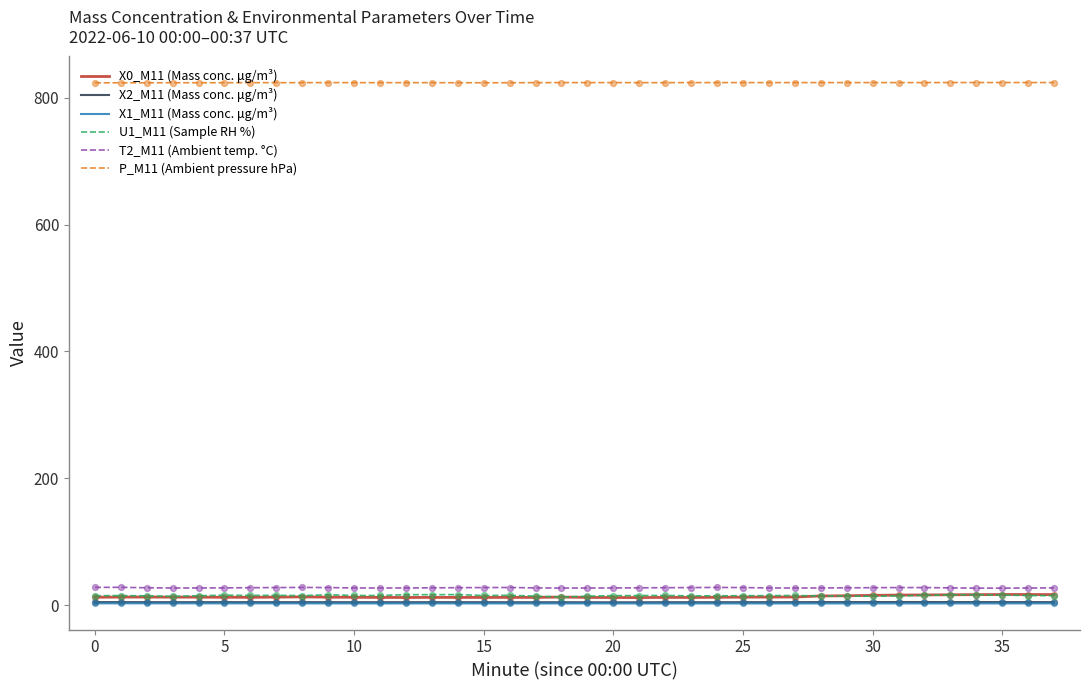

True or false: U1_M11 (Sample RH %) and P_M11 (Ambient pressure hPa) intersect in this chart.

False